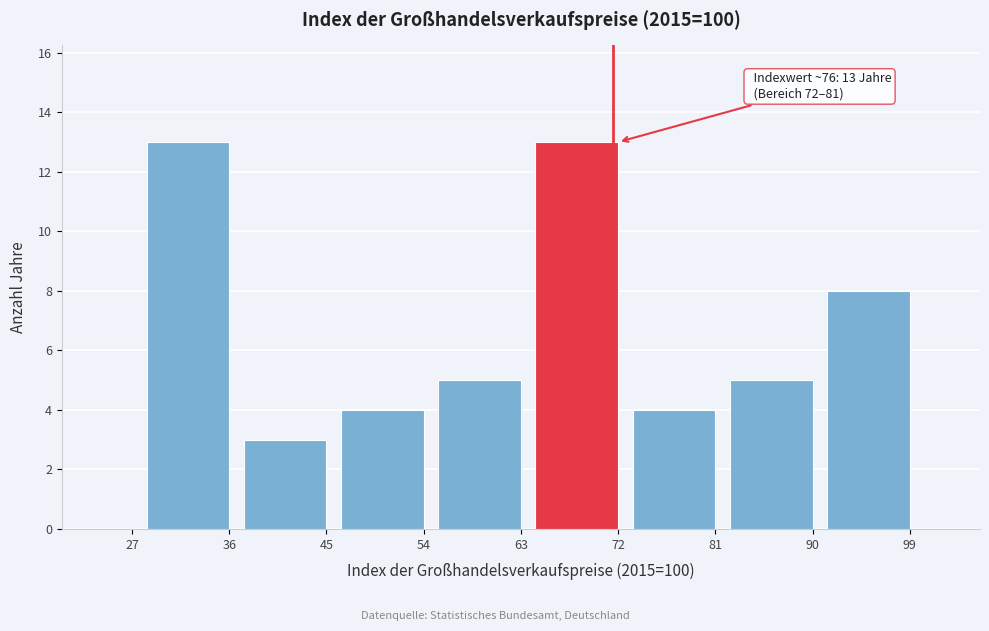

Reading left to right, extract all data points from this chart.

27=0	36=13	45=3	54=4	63=5	72=13	81=4	90=5	99=8